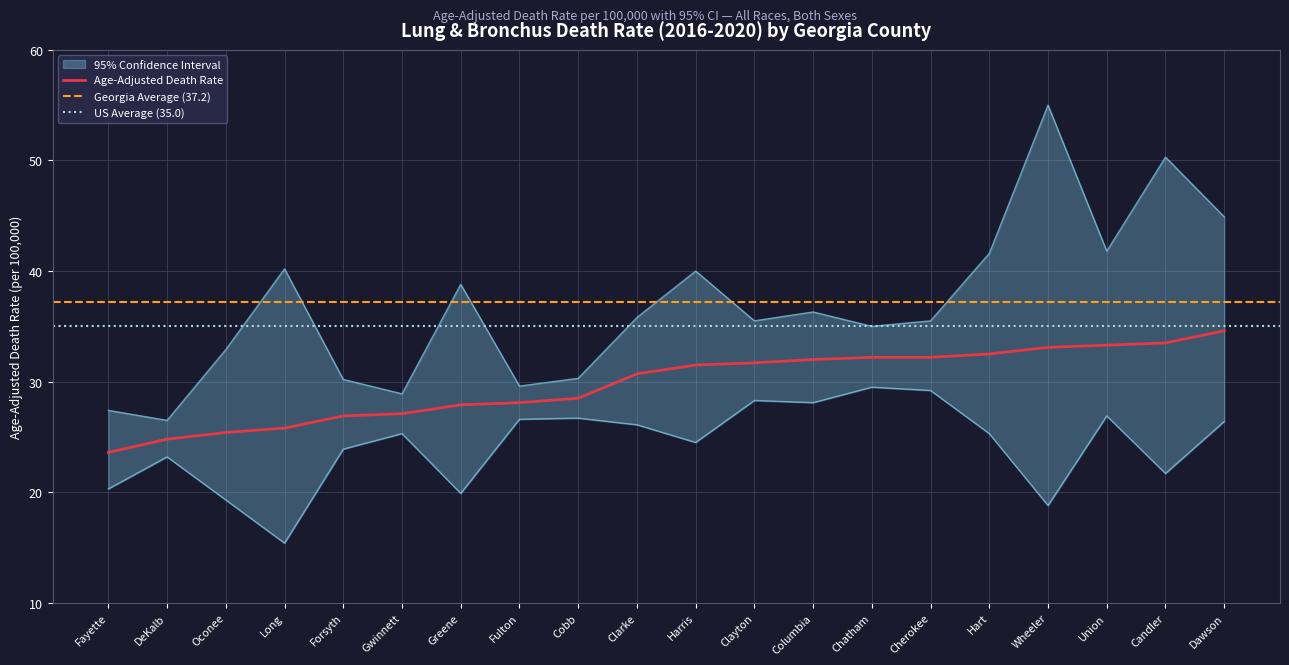

Which category has the highest value in the Age-Adjusted Death Rate series?

Dawson